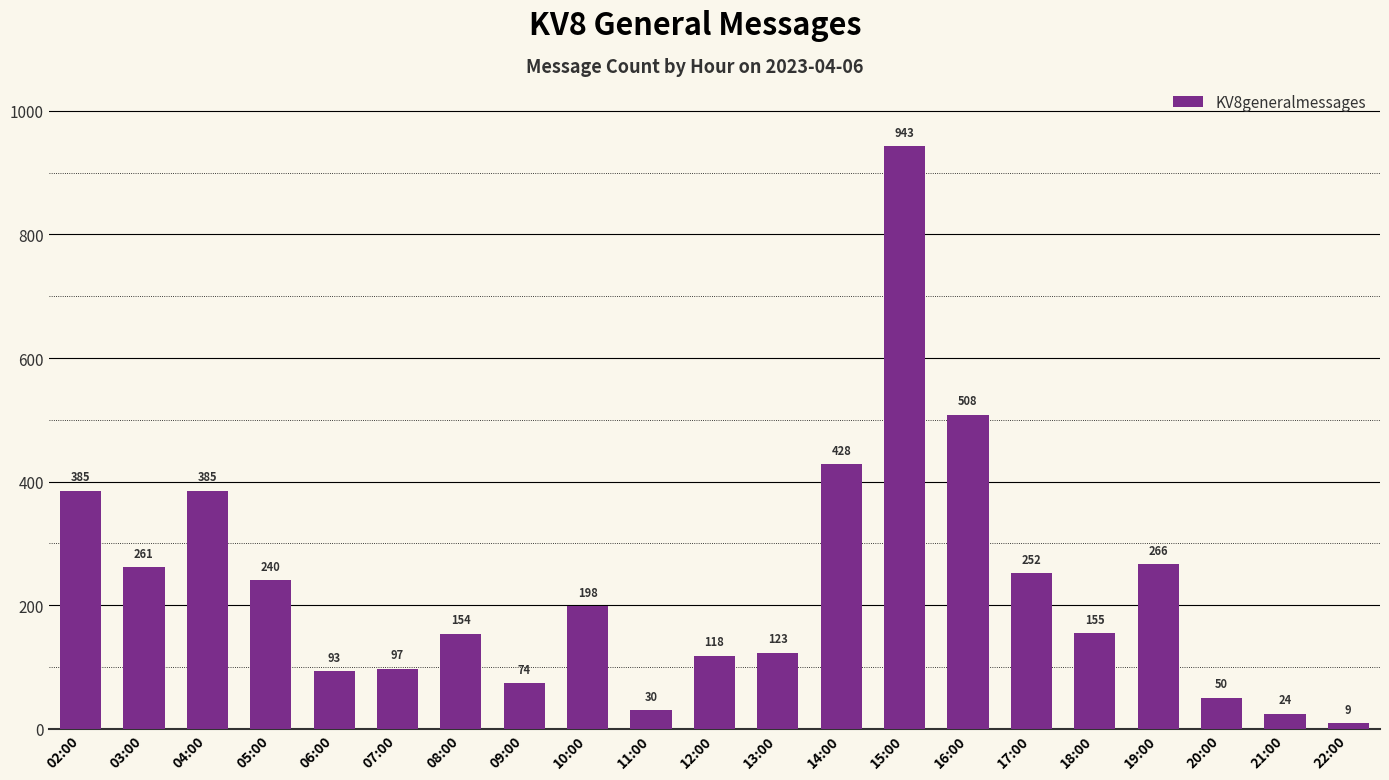

What is the ratio of the value at 02:00 to the value at 22:00?

42.8